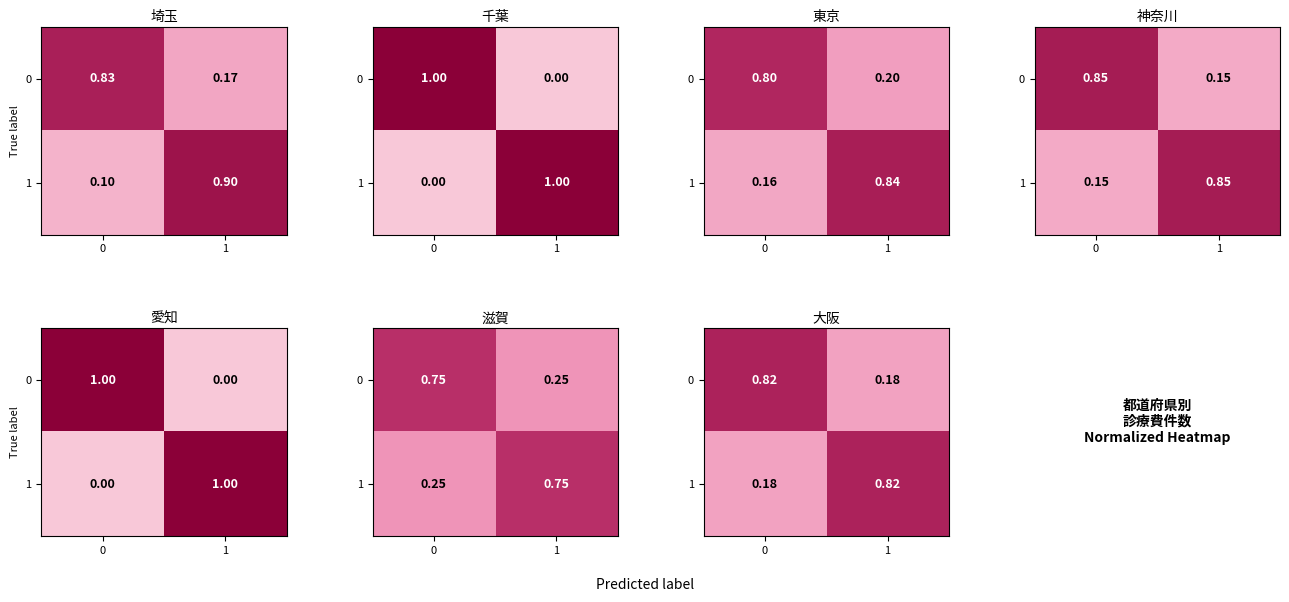

Rank the series by their maximum value, from highest to lowest.

0, 1